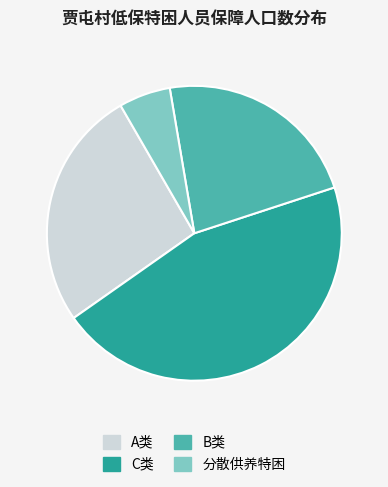

Is there a majority slice in this chart?

No